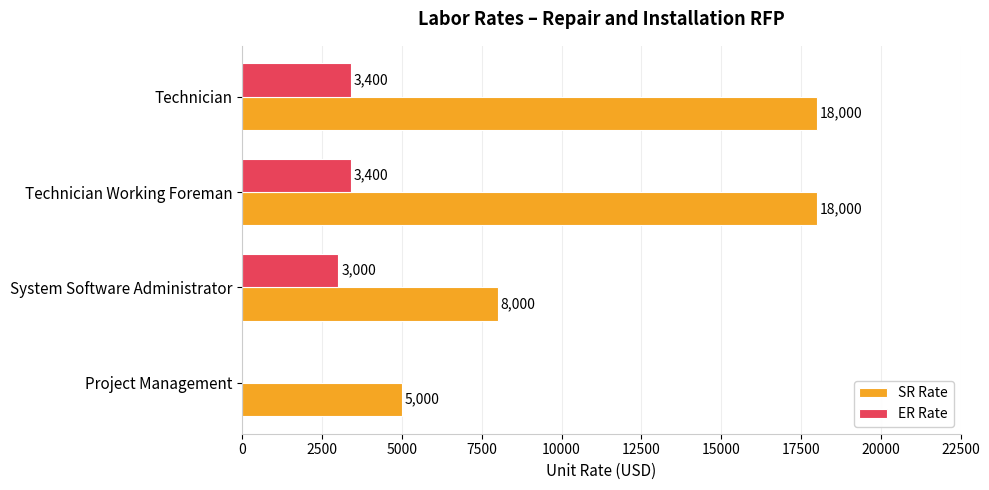

What is the sum of the SR Rate values at Technician Working Foreman and System Software Administrator?

26000